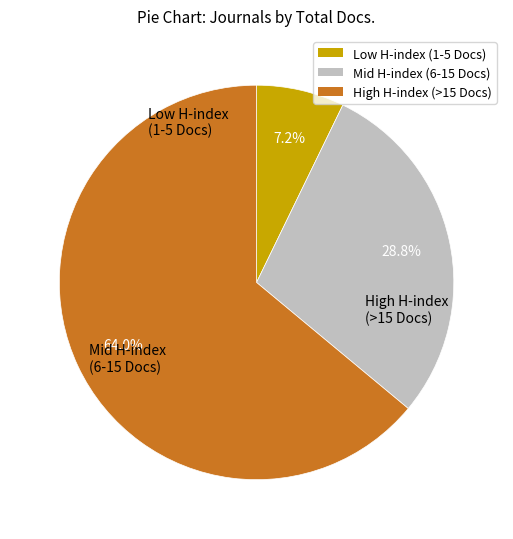

Count the number of slices in the pie.

3